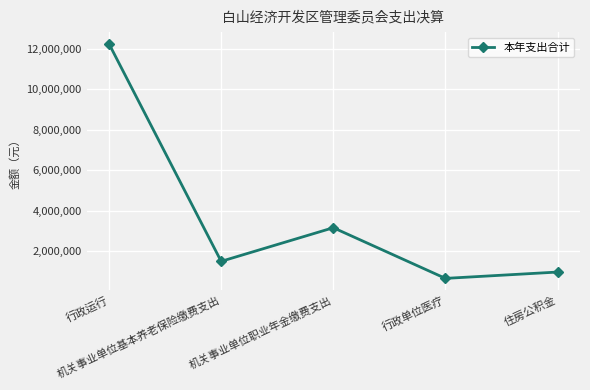

What is the sum of the values at 行政单位医疗 and 机关事业单位职业年金缴费支出?

3834647